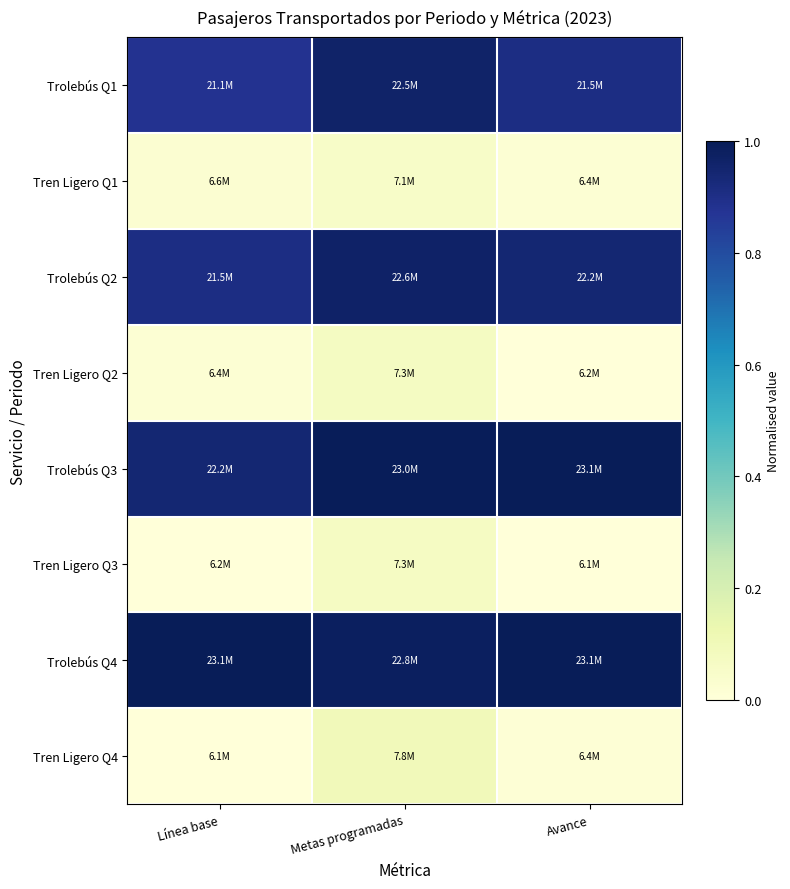

Rank the series at Metas programadas from highest to lowest value.

Trolebús Q3, Trolebús Q4, Trolebús Q2, Trolebús Q1, Tren Ligero Q4, Tren Ligero Q2, Tren Ligero Q3, Tren Ligero Q1